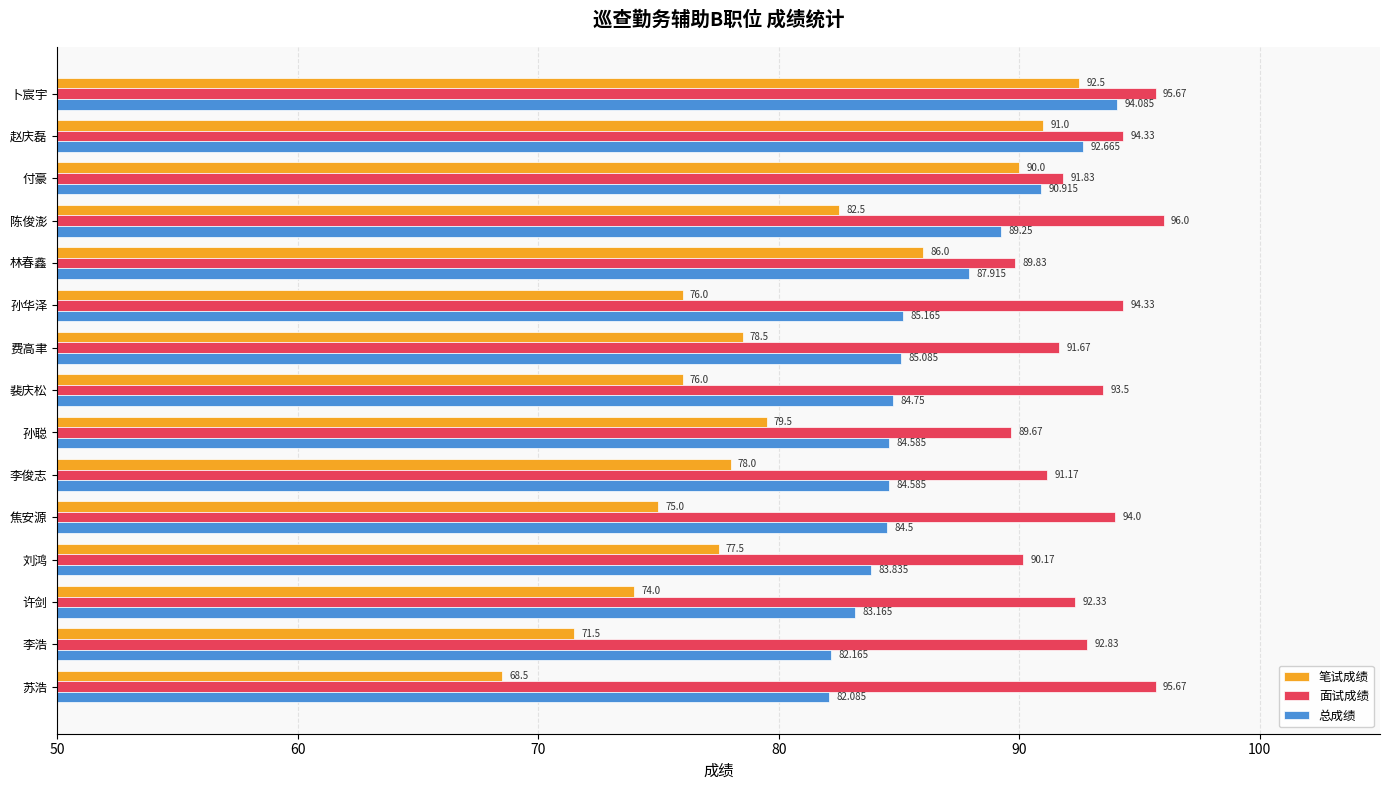

At which category is the sum across all series the highest?

卜宸宇